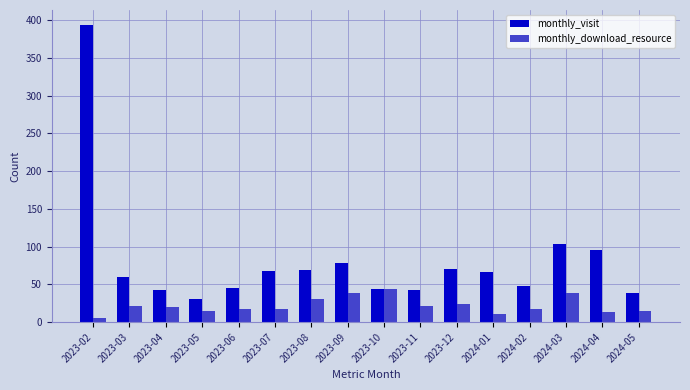

True or false: monthly_visit has a value of 45 at 2023-12.

False